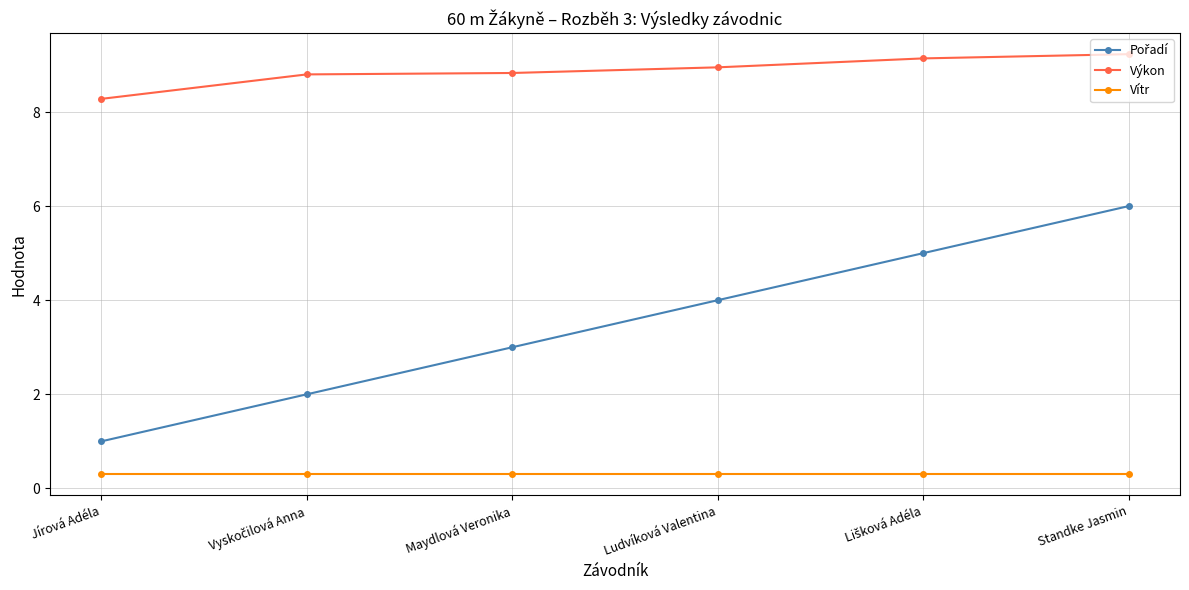

How many distinct data groups are displayed?

3